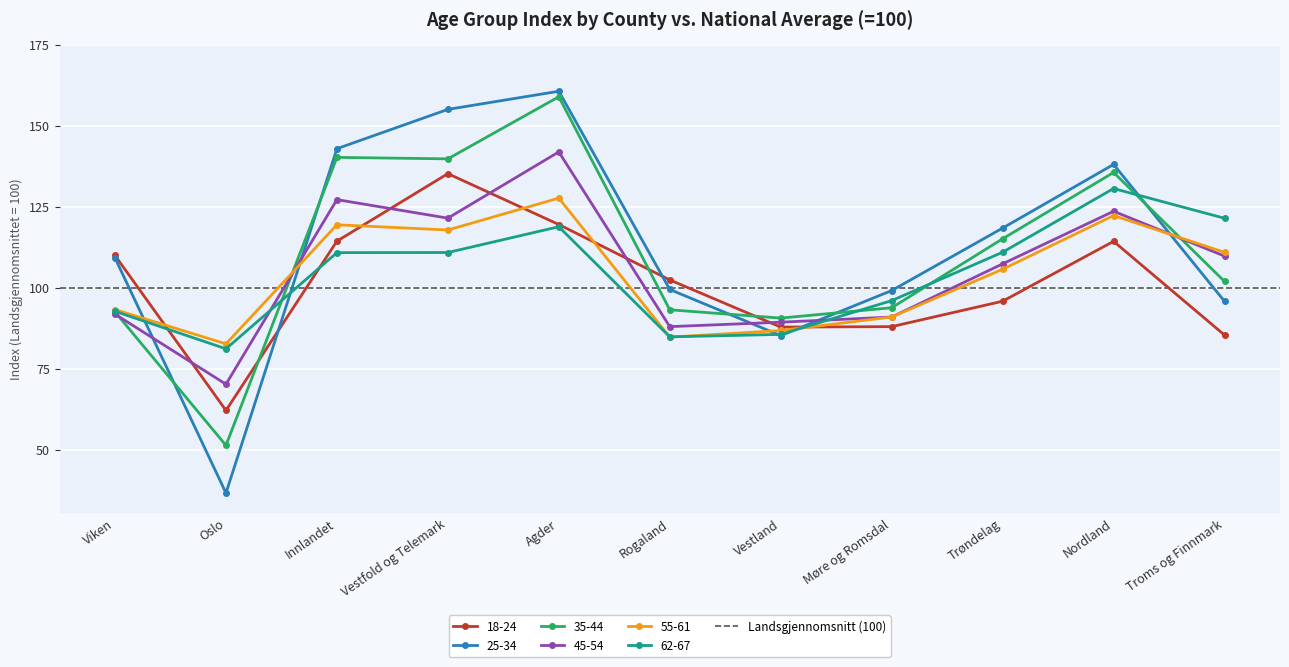

How many data points does each series have?

11